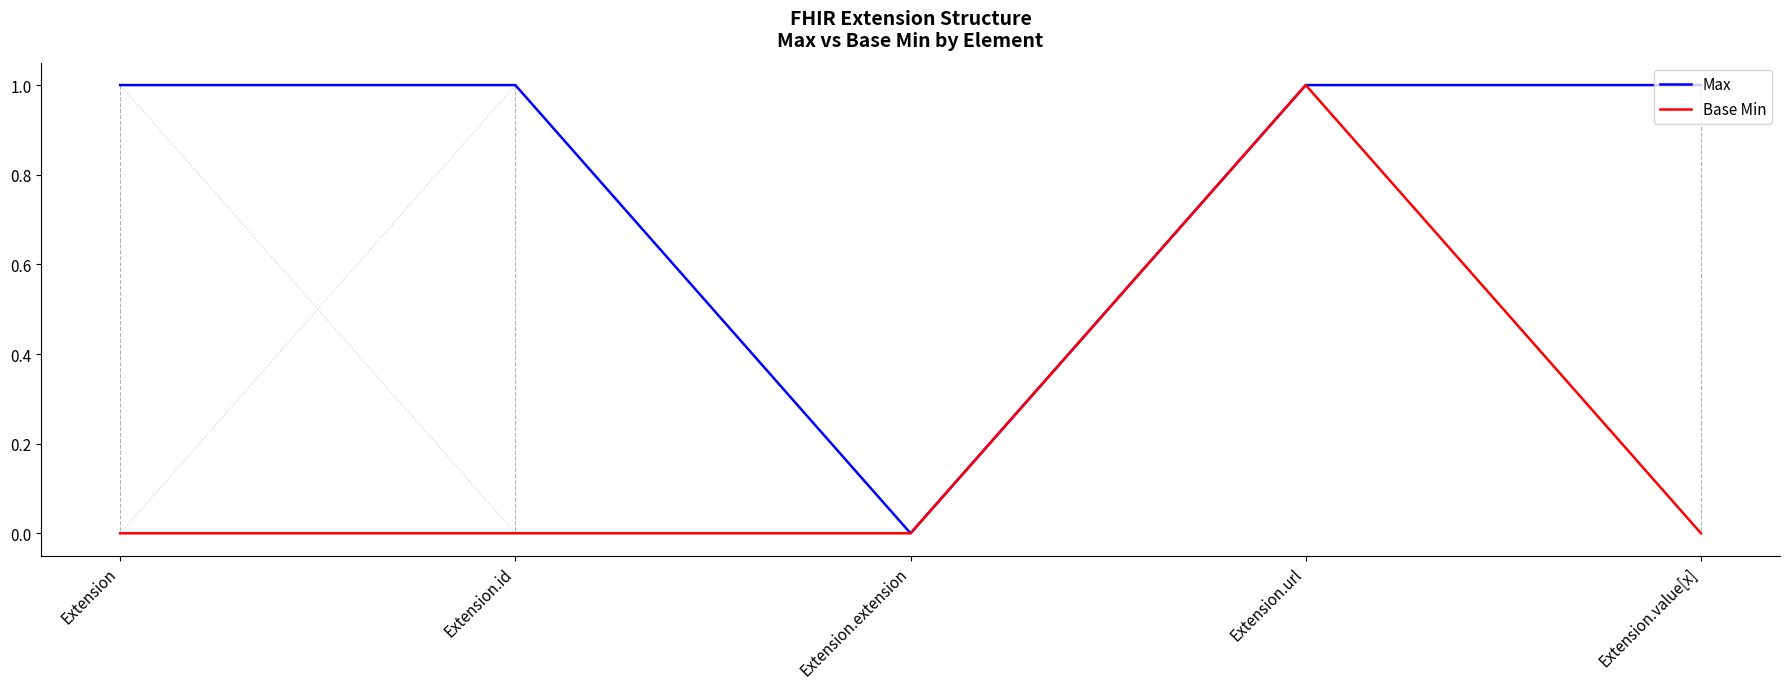

At which category is the sum across all series the highest?

Extension.url